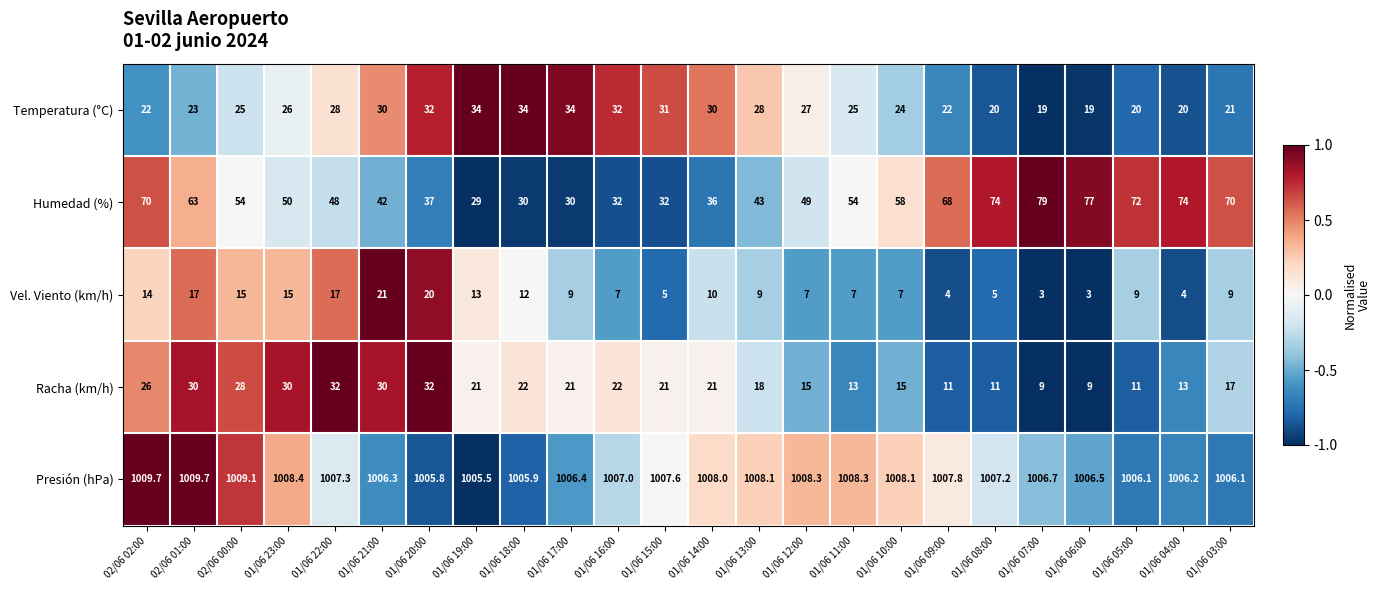

What is the difference between the maximum and minimum values in the Humedad (%) series?

50.0